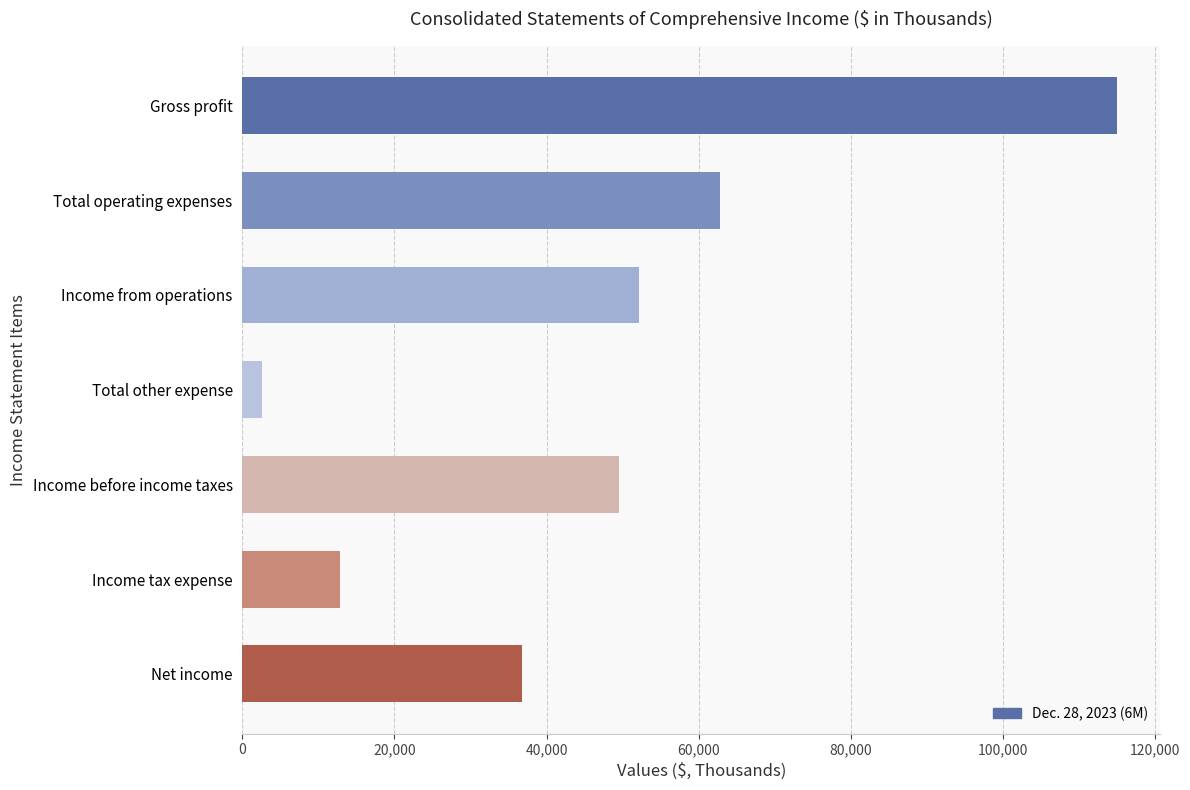

How many values are below 49580?

3